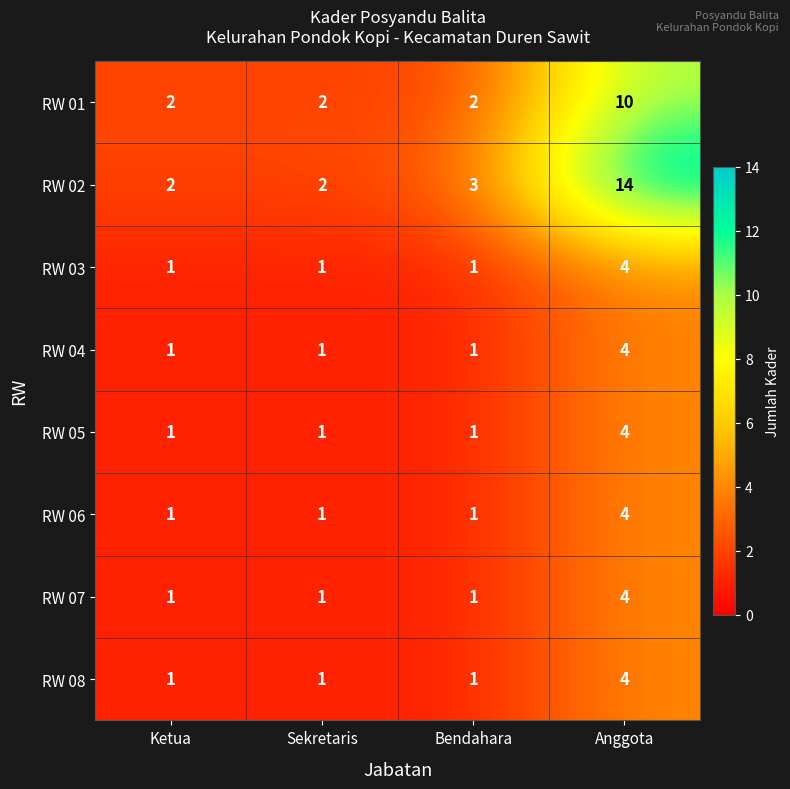

What is the sum of all RW 08 values?

7